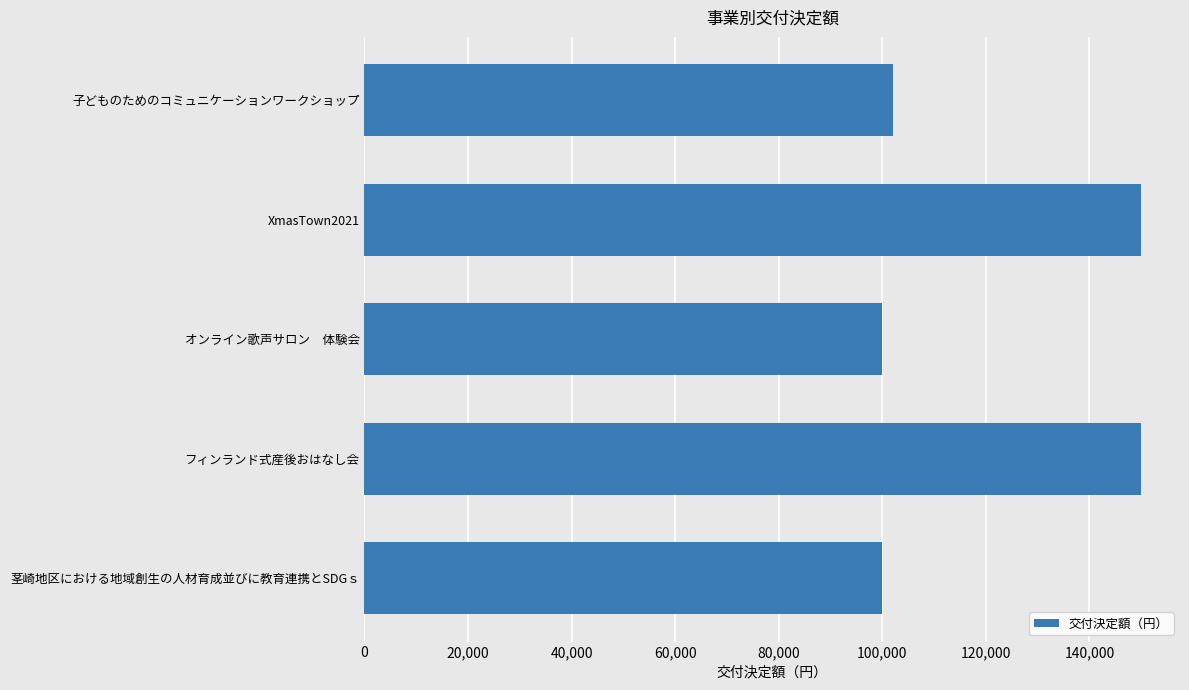

What is the label of the 1st bar from the top?

子どものためのコミュニケーションワークショップ